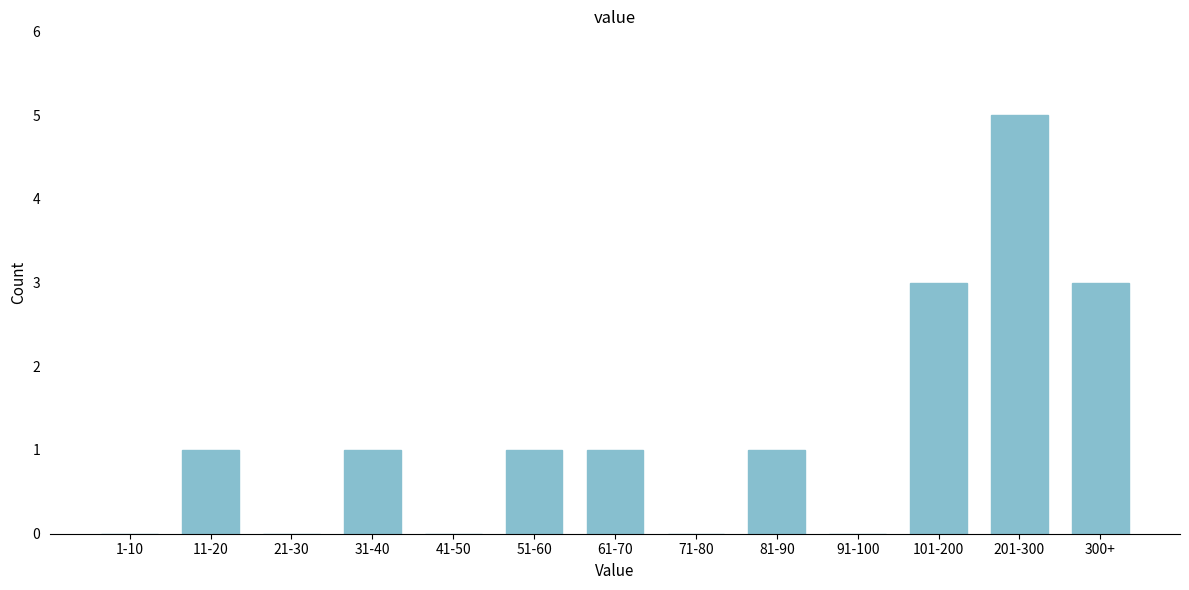

Reading left to right, what are all the values shown in this chart?

1-10=0	11-20=1	21-30=0	31-40=1	41-50=0	51-60=1	61-70=1	71-80=0	81-90=1	91-100=0	101-200=3	201-300=5	300+=3